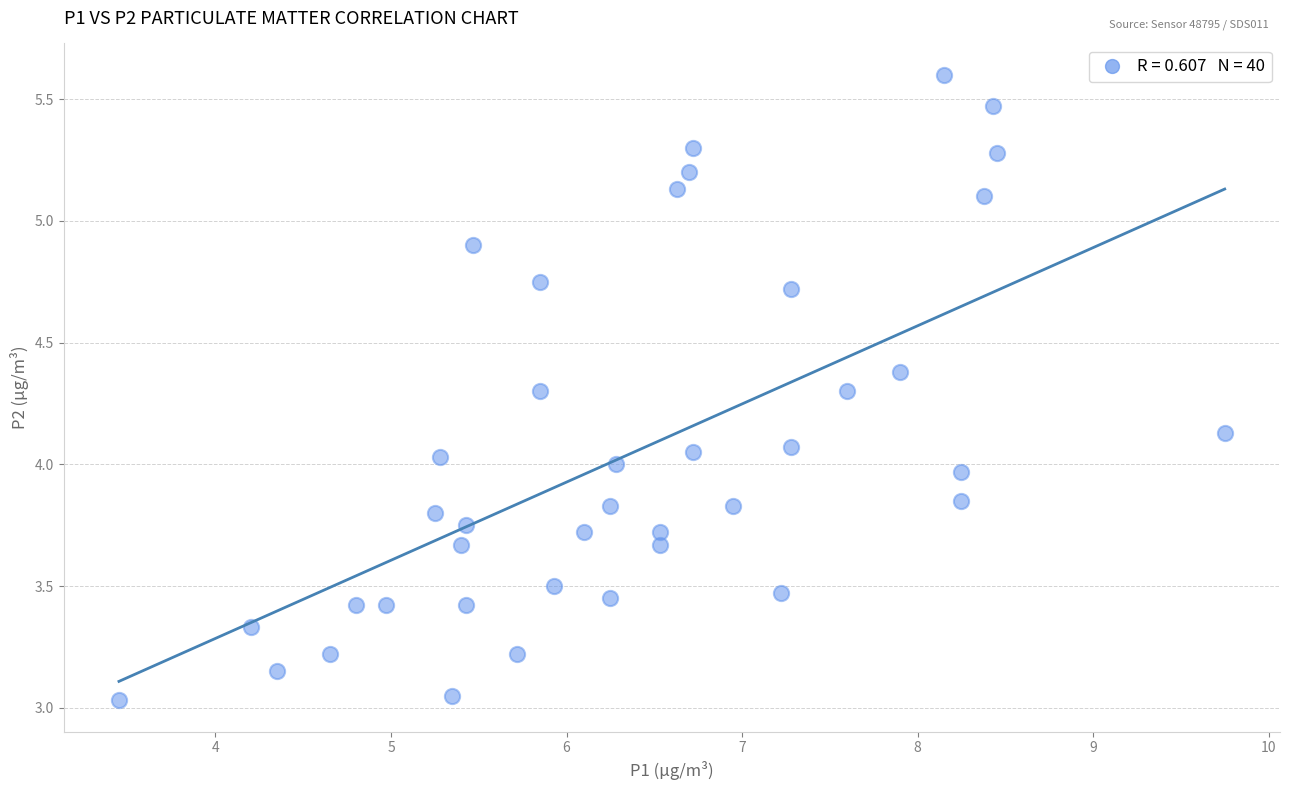

What is the range of X values (max minus min)?

6.3